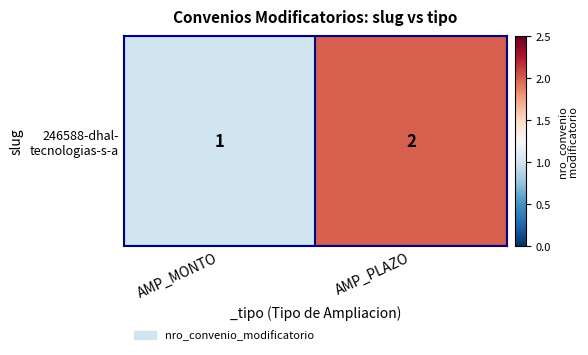

What is the sum of all values?

3